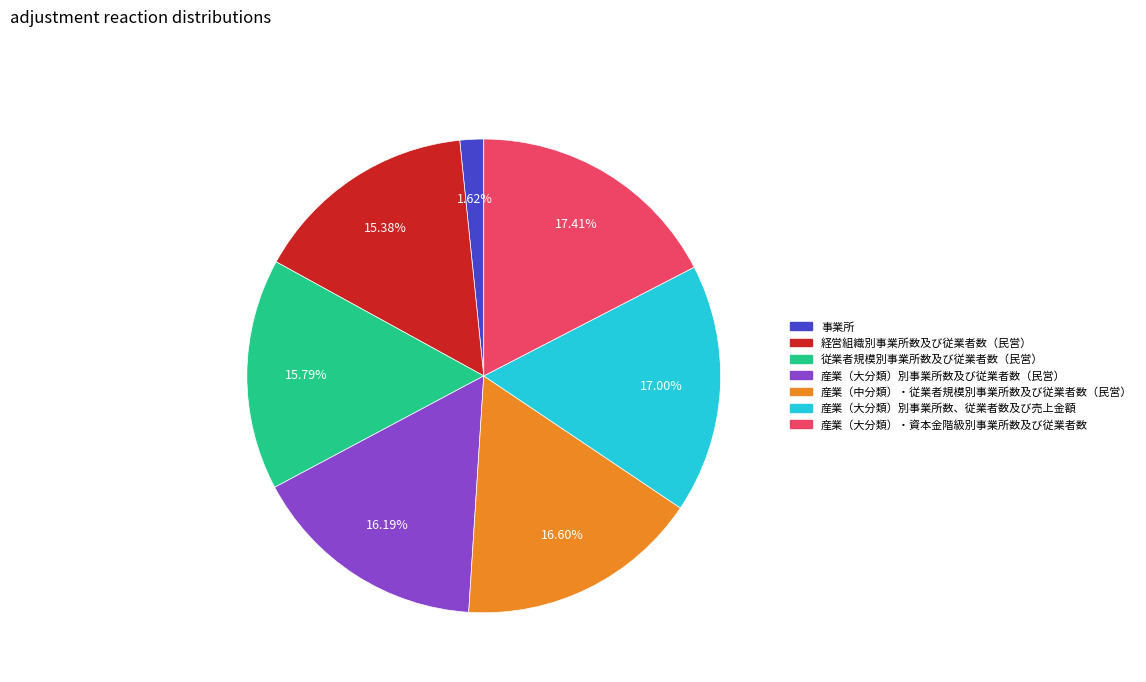

To the nearest percent, what is the difference between the largest and smallest slice percentages?

16%